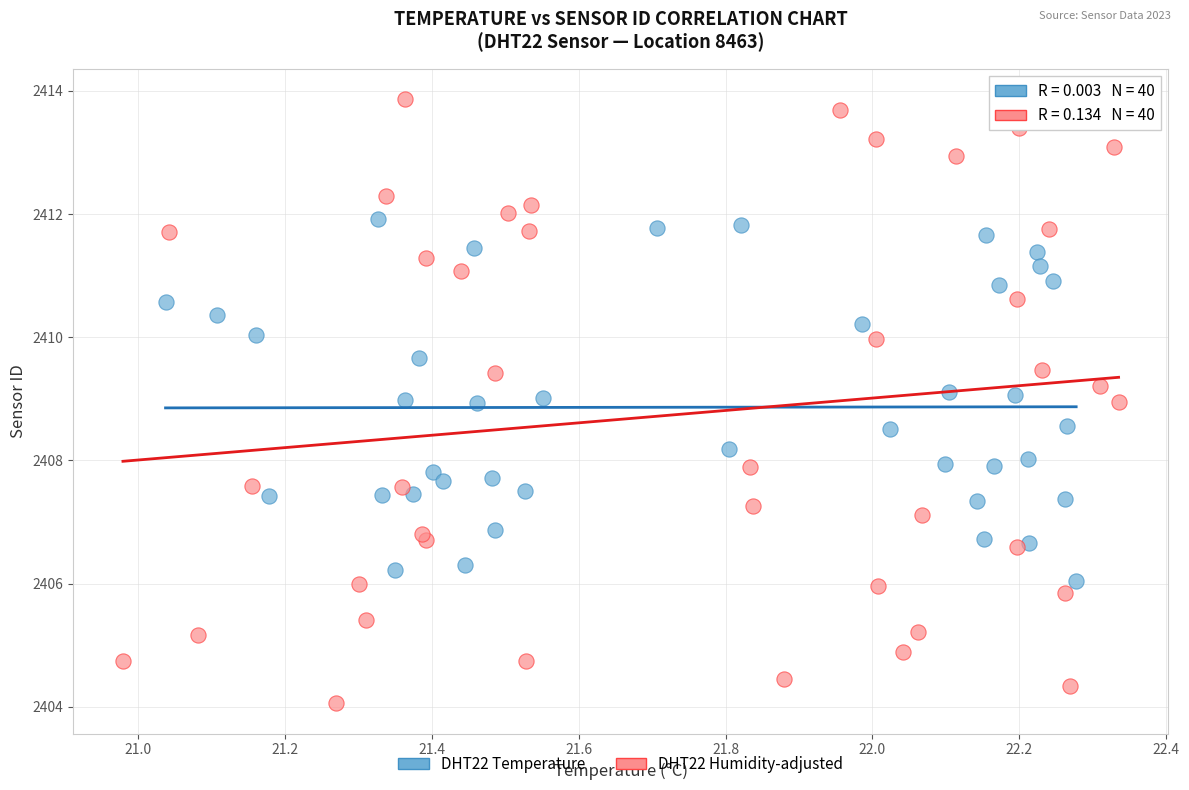

Which series reaches the minimum Y coordinate?

DHT22 Humidity-adjusted